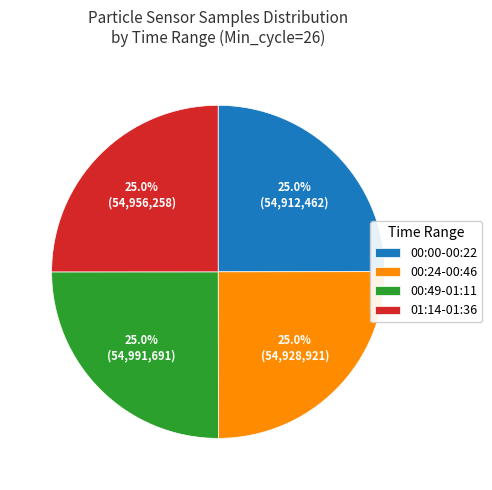

What portion of the pie excludes 01:14-01:36?

75.0%